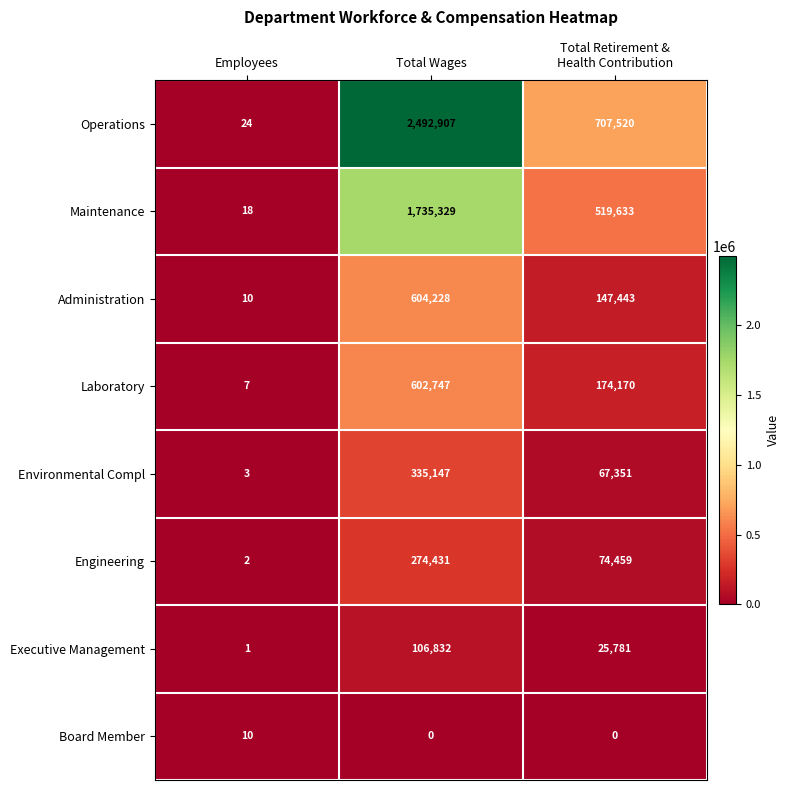

What is the sum of all Executive Management values?

132614